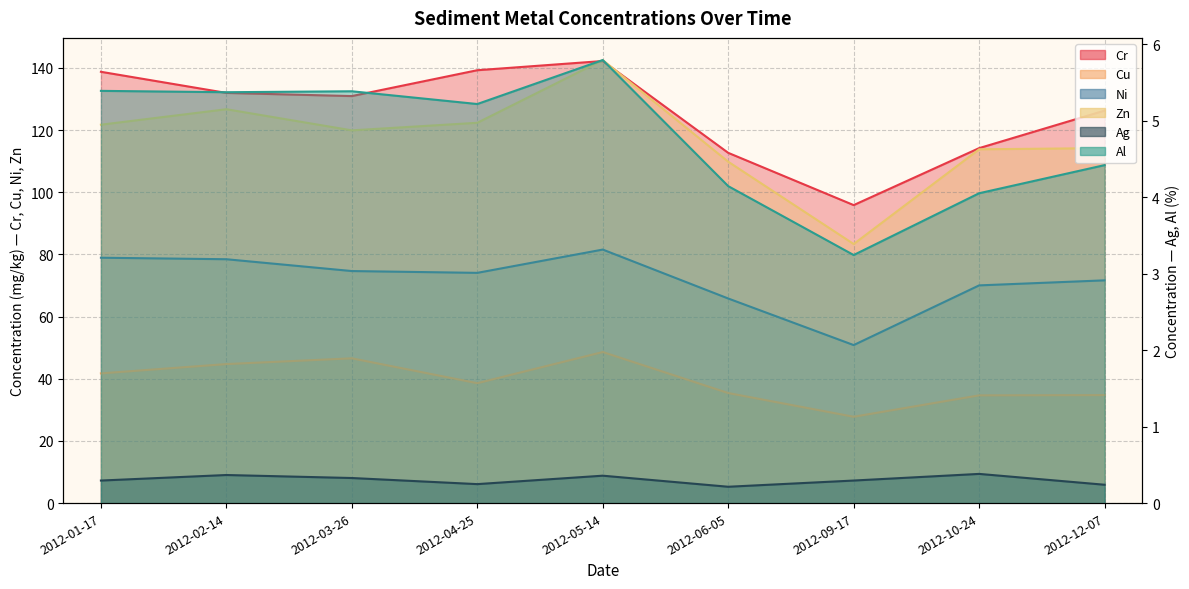

What is the difference between the Cr values at 2012-05-14 and 2012-04-25?

3.0